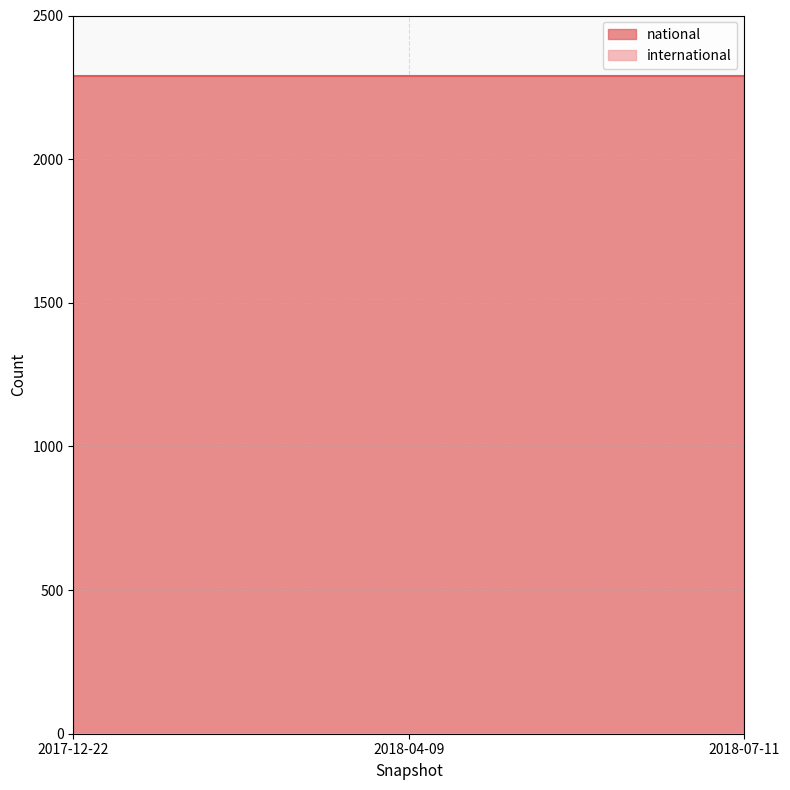

Reading right to left, extract all data points from this chart.

national: 2291	2291	2291
international: 0	0	0